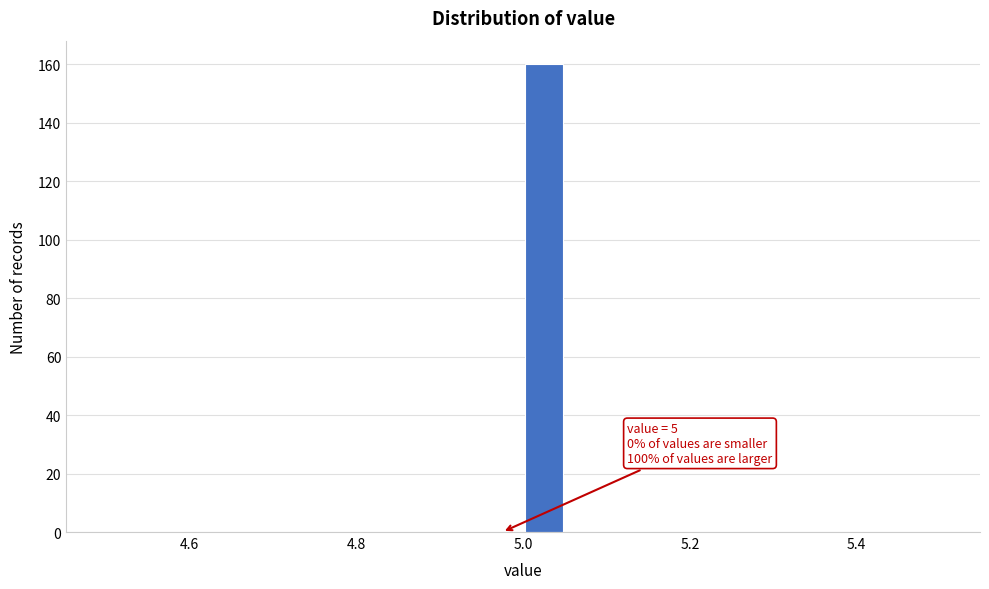

Around what value on the x-axis is the tallest bar? Give the approximate position of its centre, as read against the axis.

5.02